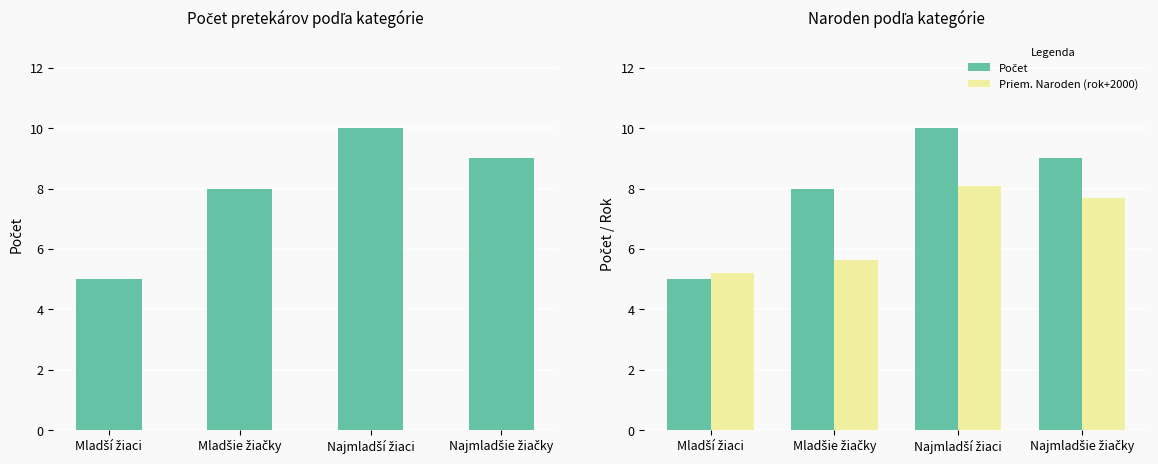

What is the spread (max minus min) of values at Najmladší žiaci?

1.9